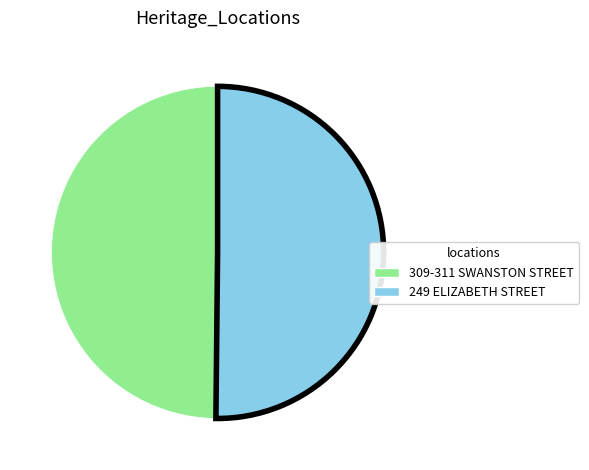

True or false: 249 ELIZABETH STREET accounts for 40% of the total.

False